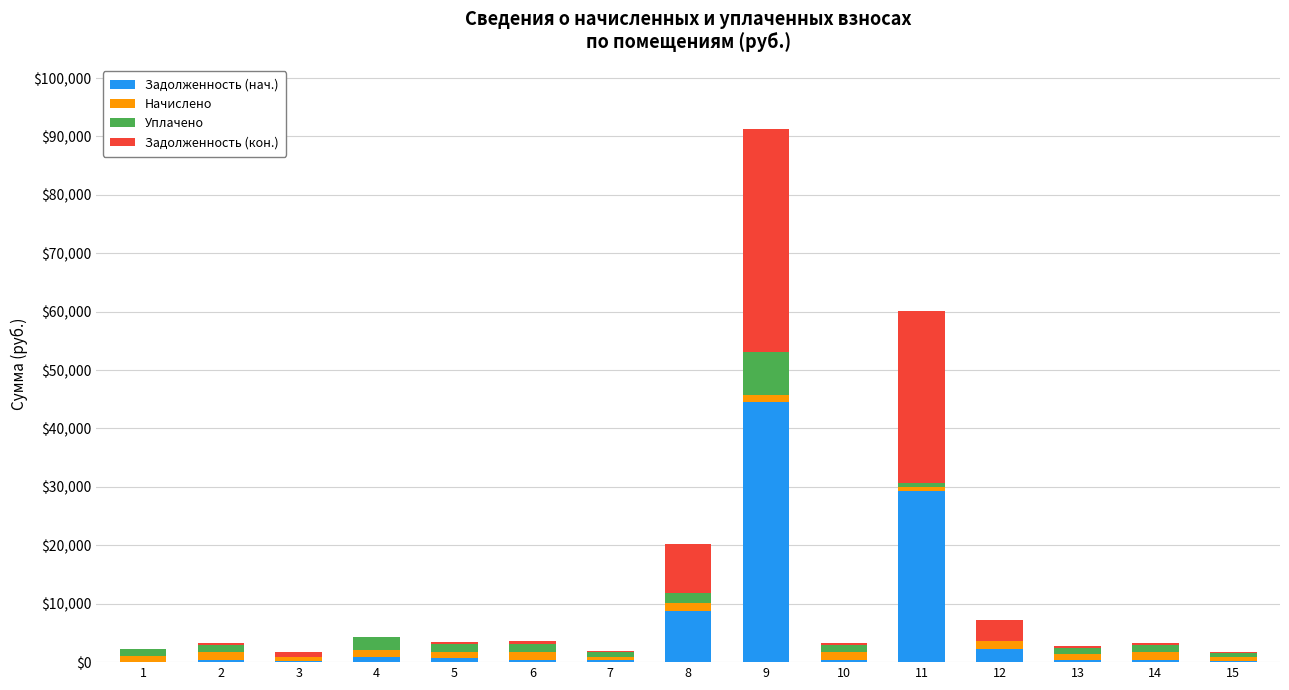

Count the number of data series in this chart.

4